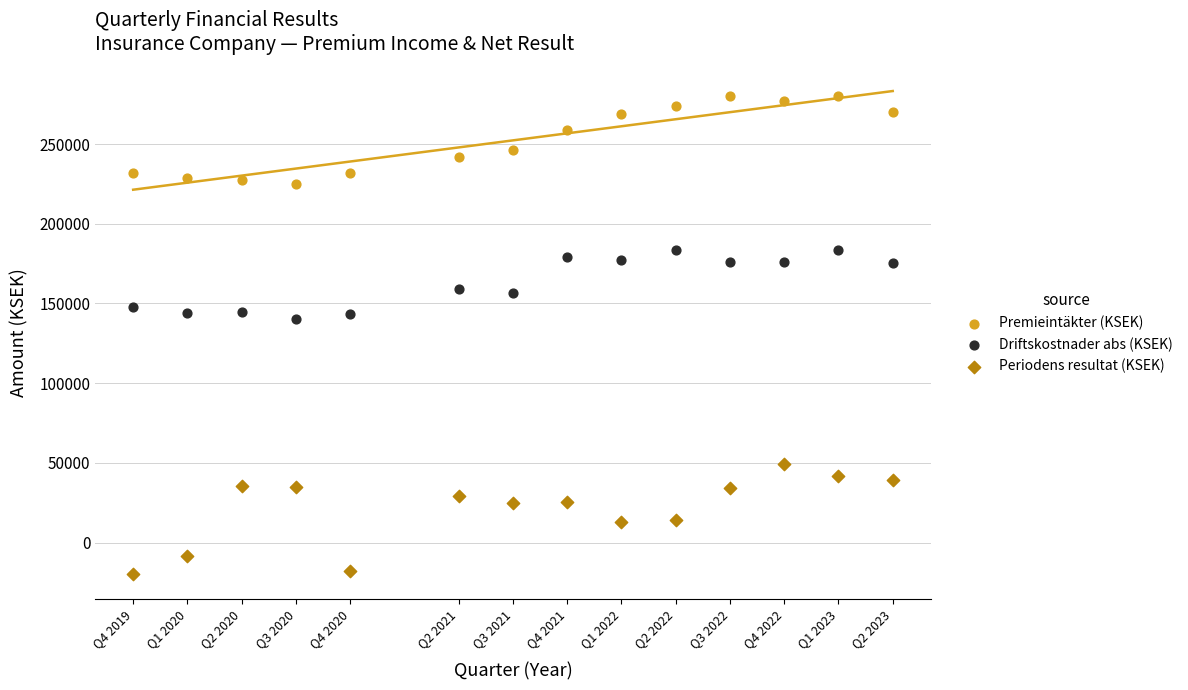

Which series reaches the minimum Y coordinate?

Periodens resultat (KSEK)